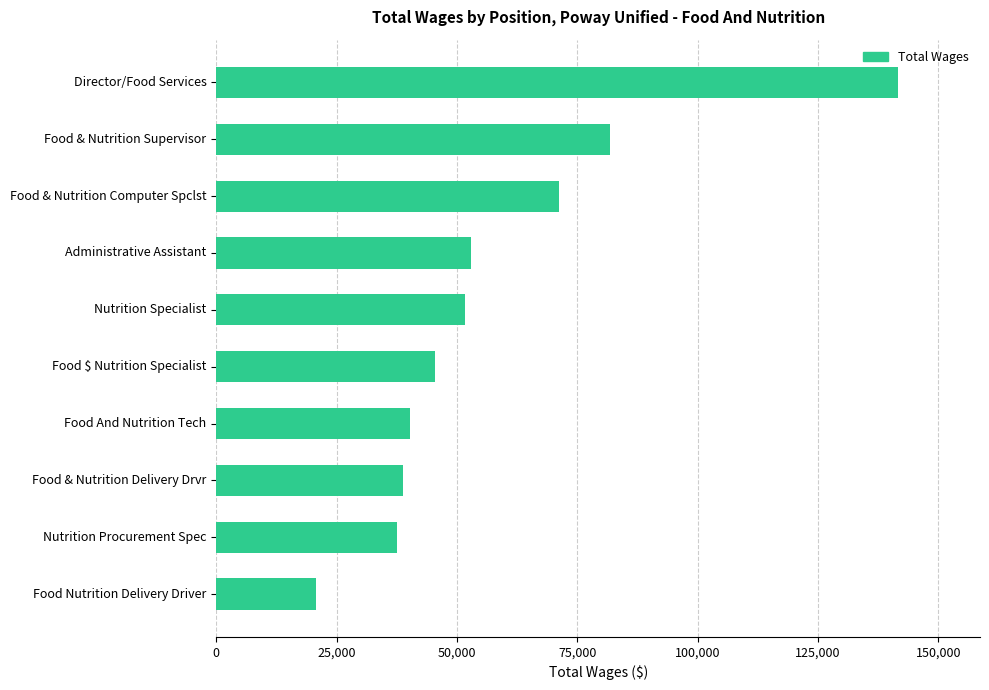

Is it true that the value at Food And Nutrition Tech is 71906.0?

False